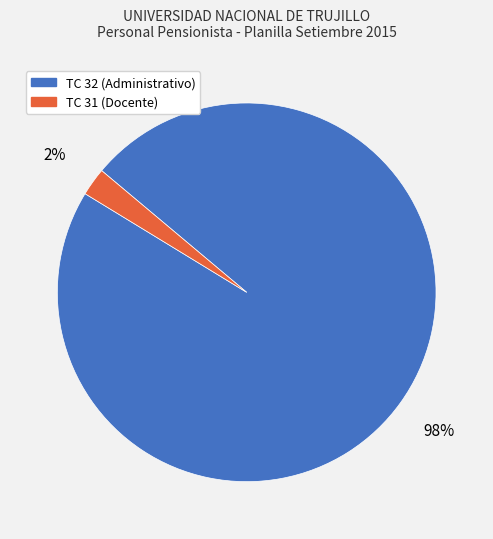

Which category has the smallest portion of the pie?

TC 31